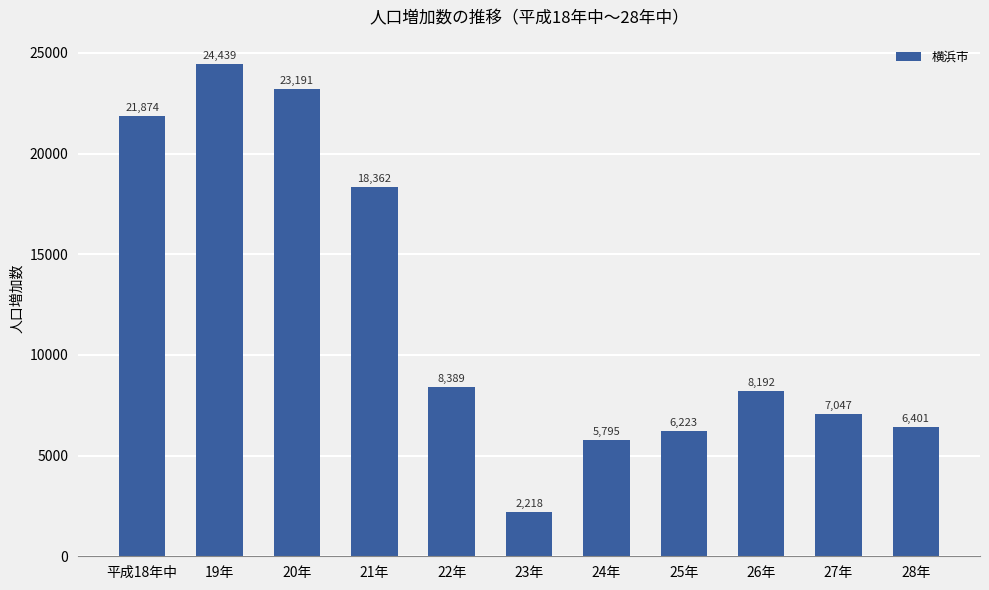

Reading left to right, what are all the values shown in this chart?

平成18年中=21874	19年=24439	20年=23191	21年=18362	22年=8389	23年=2218	24年=5795	25年=6223	26年=8192	27年=7047	28年=6401